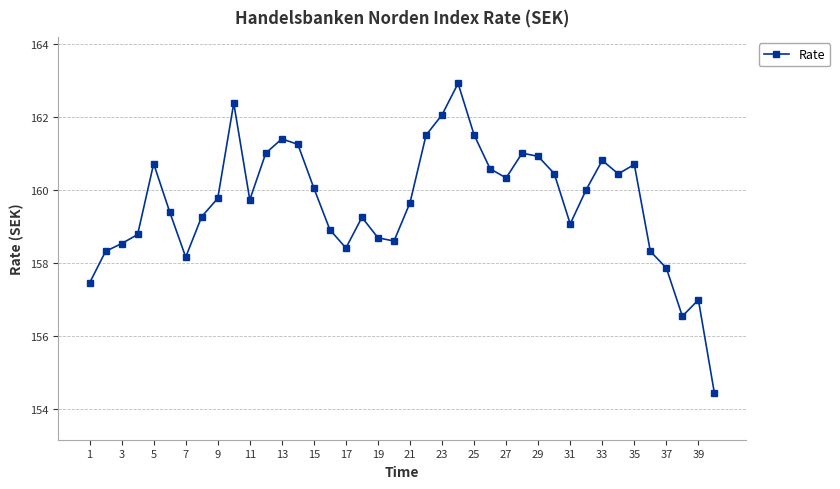

What is the greatest value displayed?

162.9